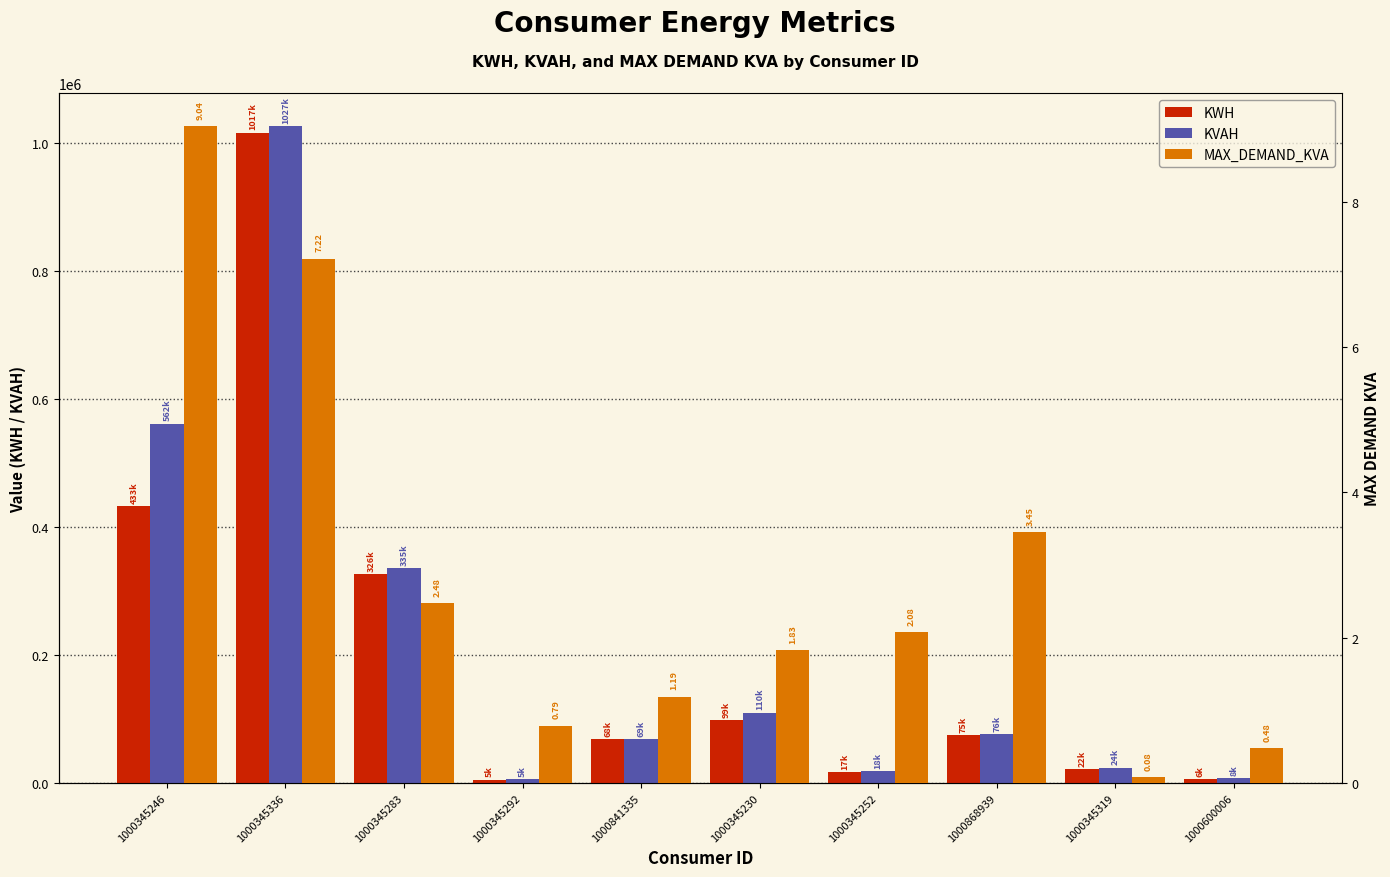

At how many categories does at least one series exceed 483792?

2